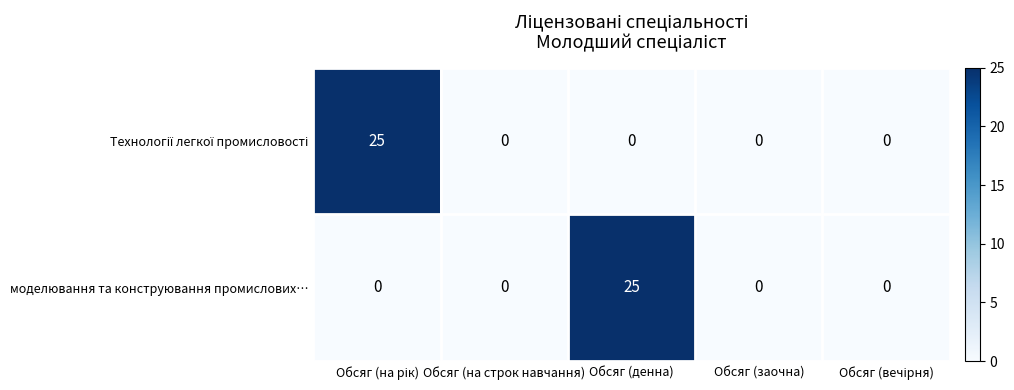

Is it true that моделювання та конструювання промислових… equals -10 at Обсяг (на строк навчання)?

False